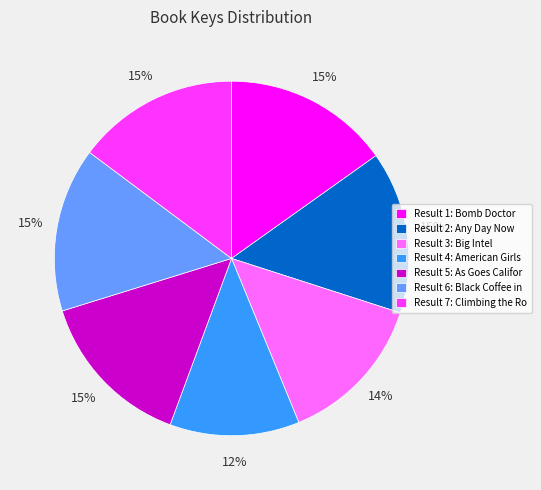

Does Result 7: Climbing the Ro represent more than half of the total?

No